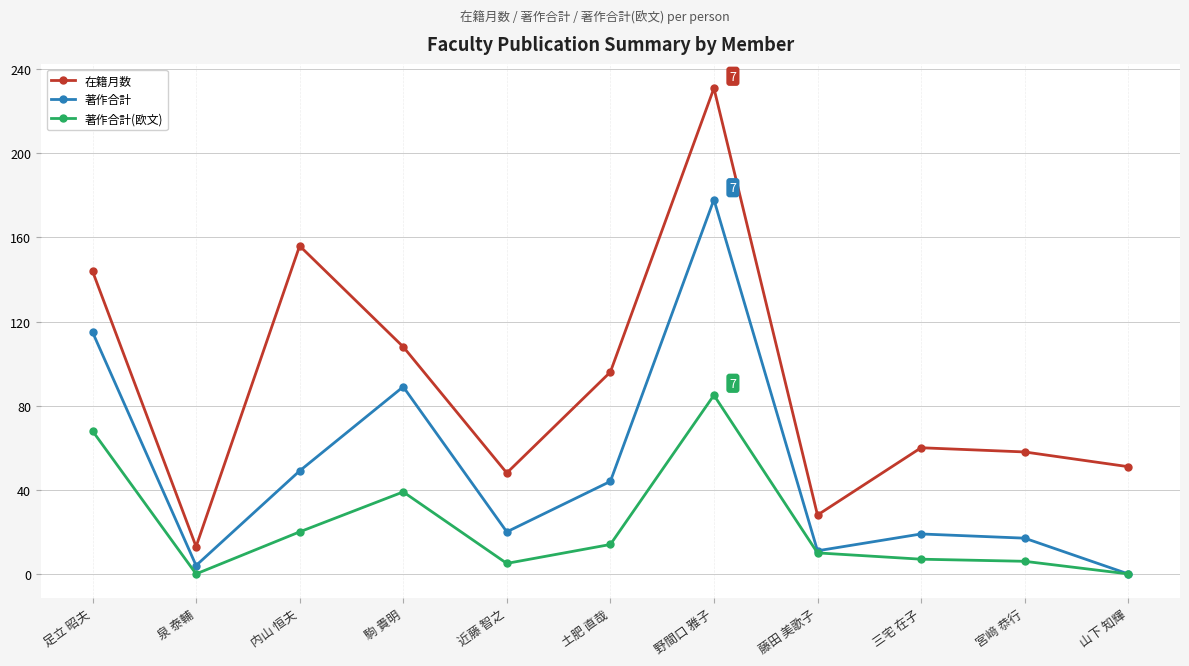

Is it true that 在籍月数 equals 10 at 藤田 美歌子?

False